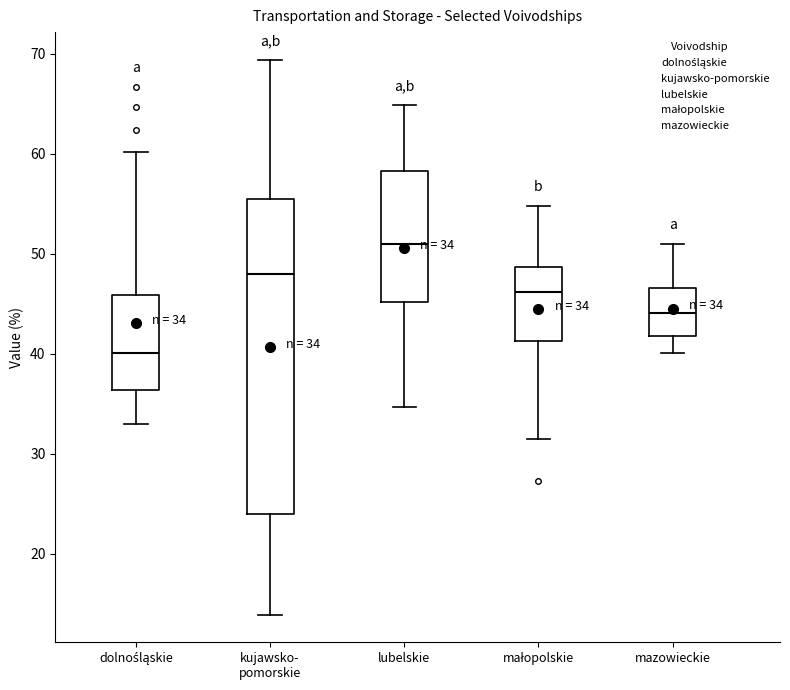

Comparing the boxes themselves (not the whiskers), which one is the tallest?

kujawsko- pomorskie